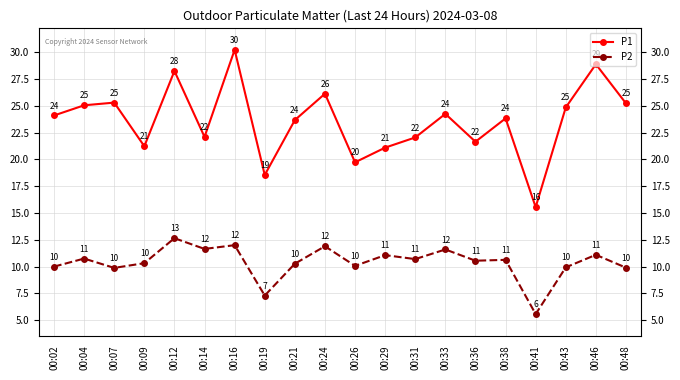

The P1 series shows 30.2 at 00:16. True or false?

True